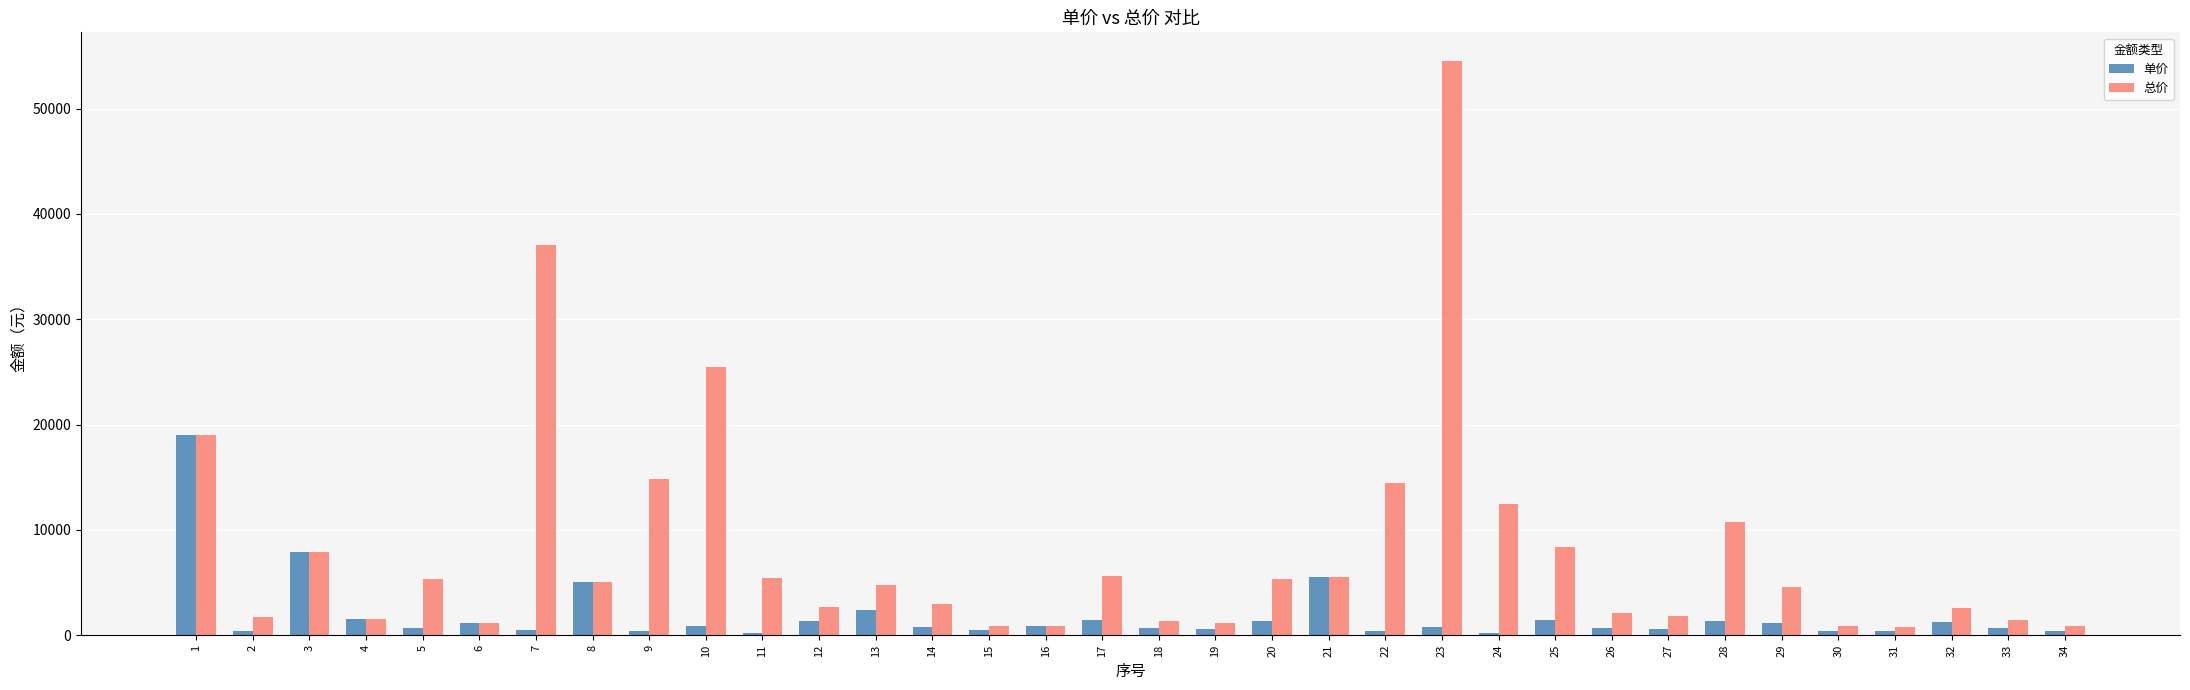

Rank the series by their average value, from highest to lowest.

总价, 单价